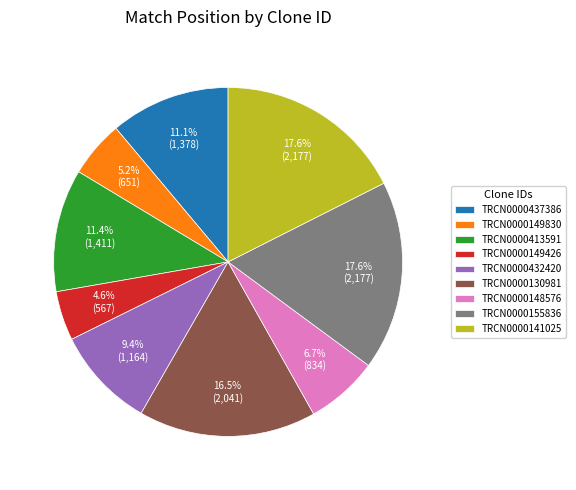

Which has a higher value, TRCN0000432420 or TRCN0000155836?

TRCN0000155836